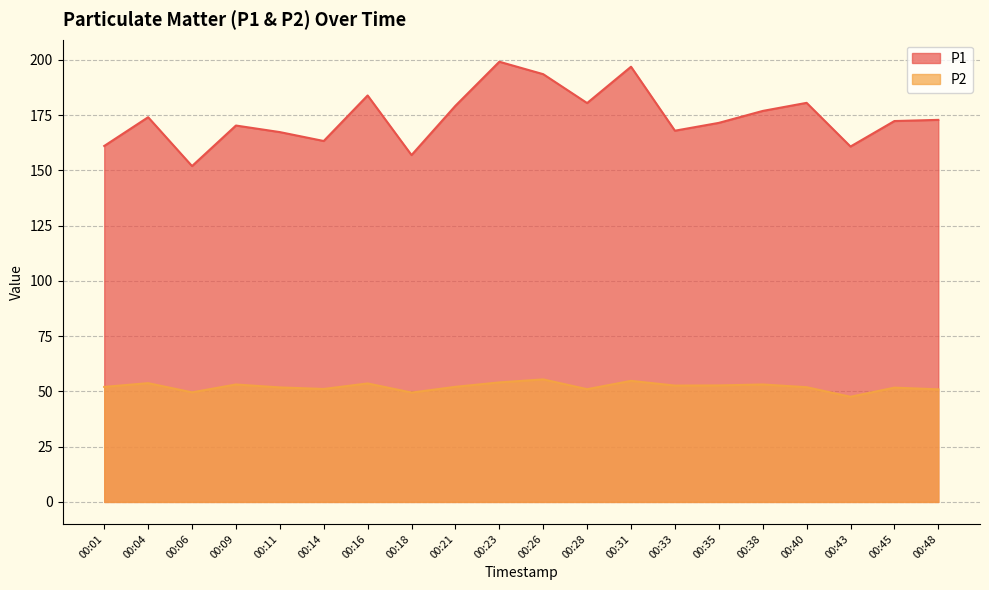

What is the difference between the highest and lowest values at 00:40?

128.6